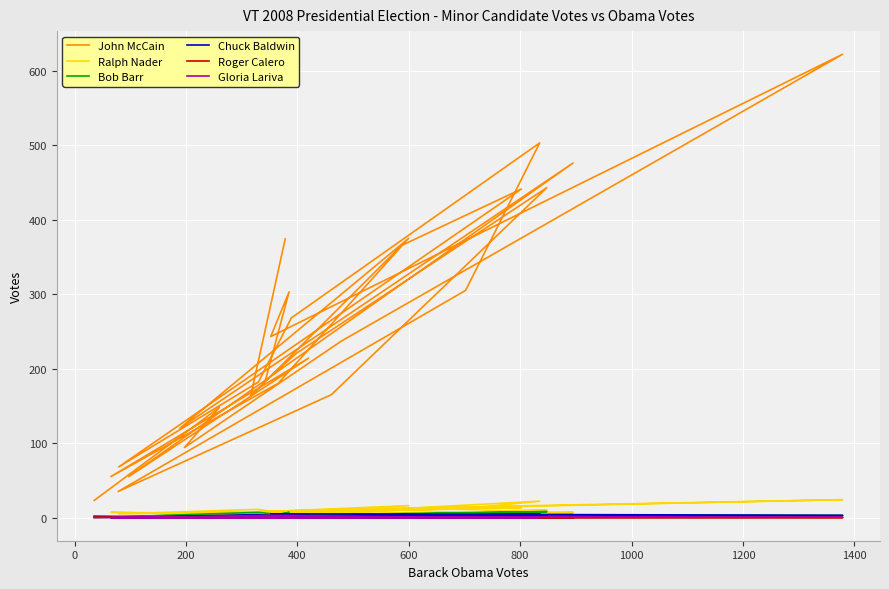

How many lines are shown in the chart?

6